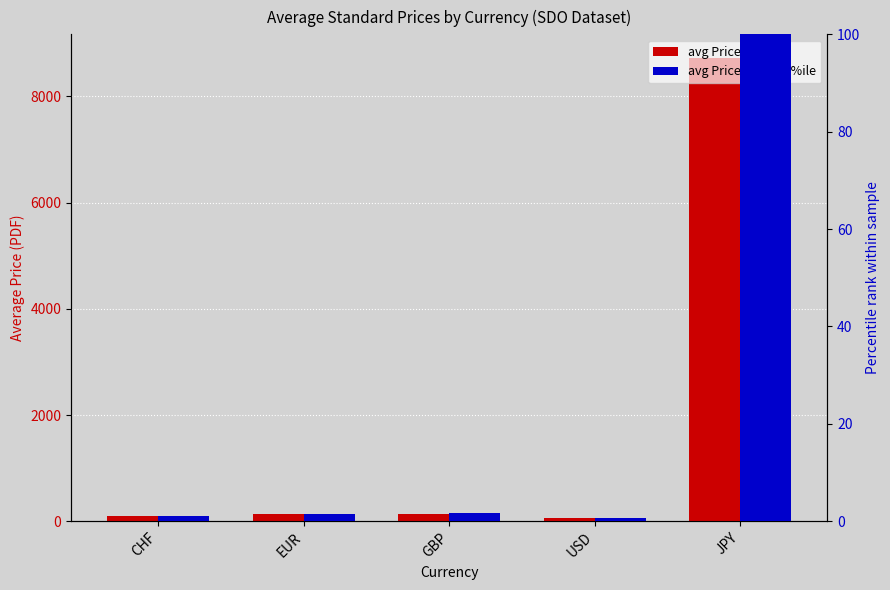

What is the label of the 2nd bar from the left?

EUR